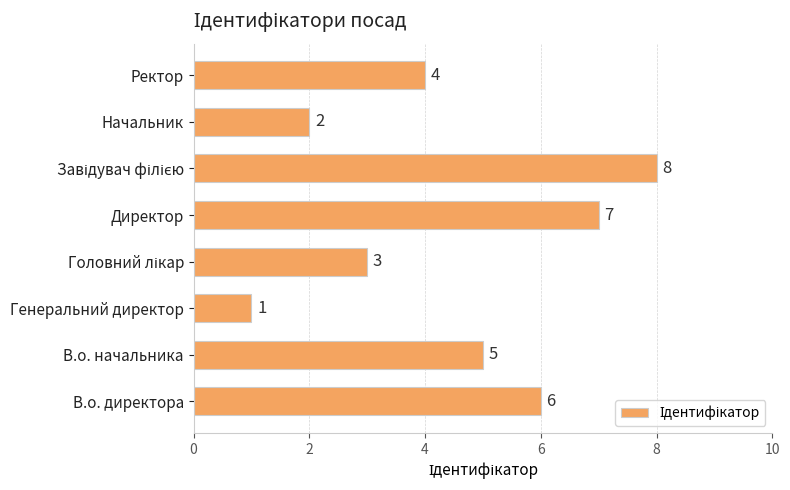

Which category has the lowest value across all series?

Генеральний директор